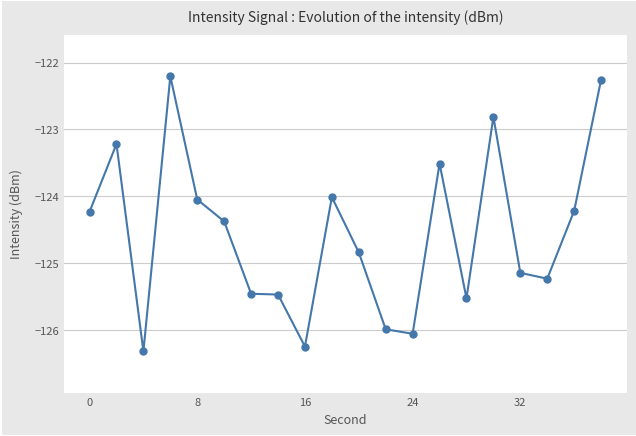

True or false: the data has more than 2 interior local peaks.

True